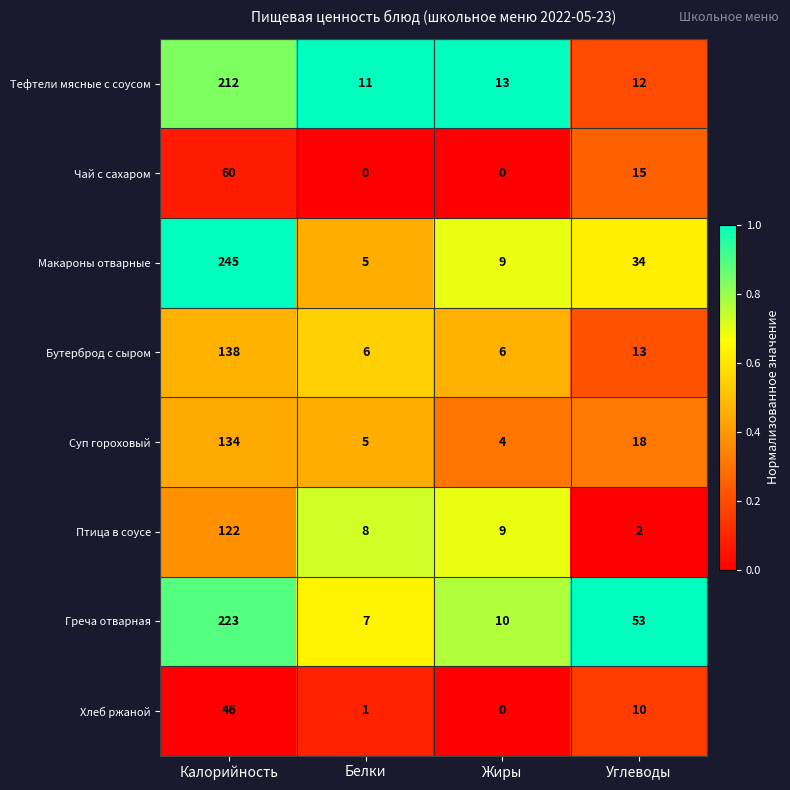

Which series changed the most between Калорийность and Белки?

Макароны отварные